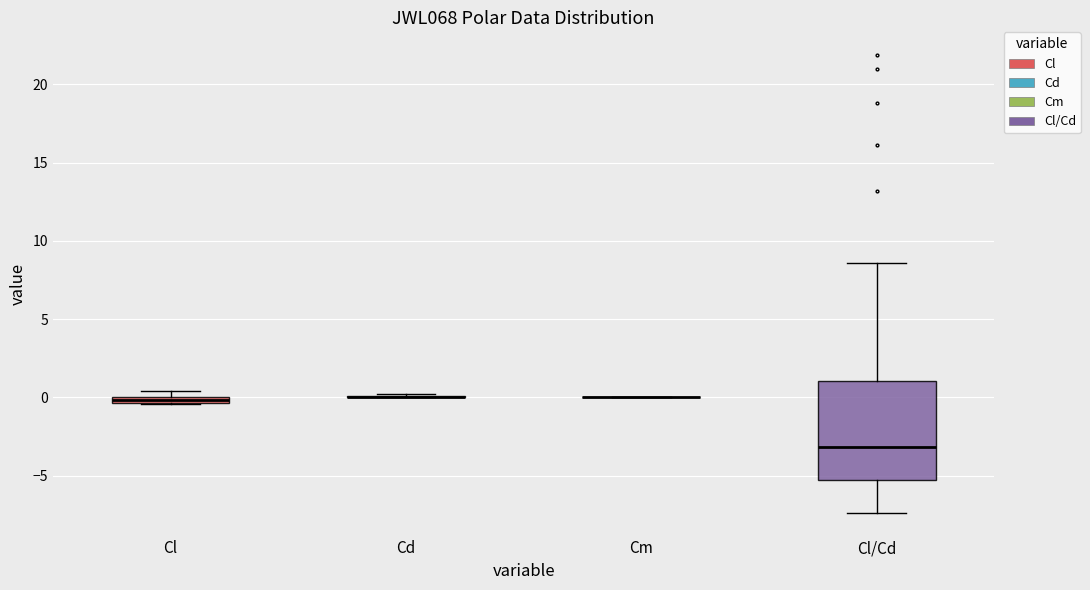

Which box is the tallest, from its lower edge to its upper edge?

Cl/Cd